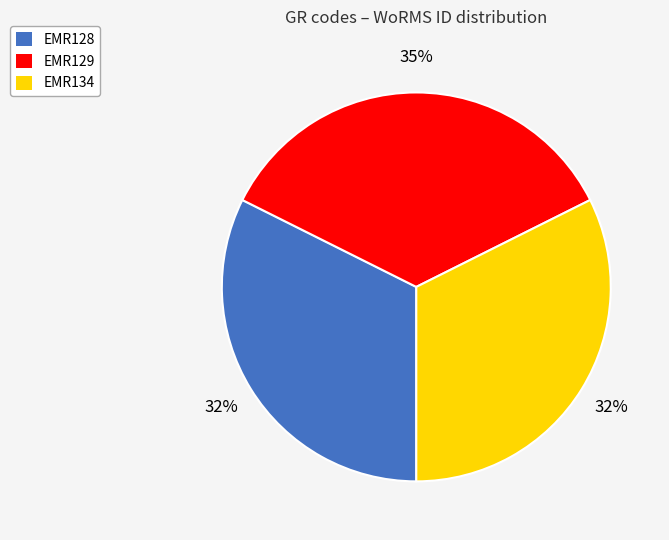

Is the sum of EMR128 and EMR129 greater than half?

Yes